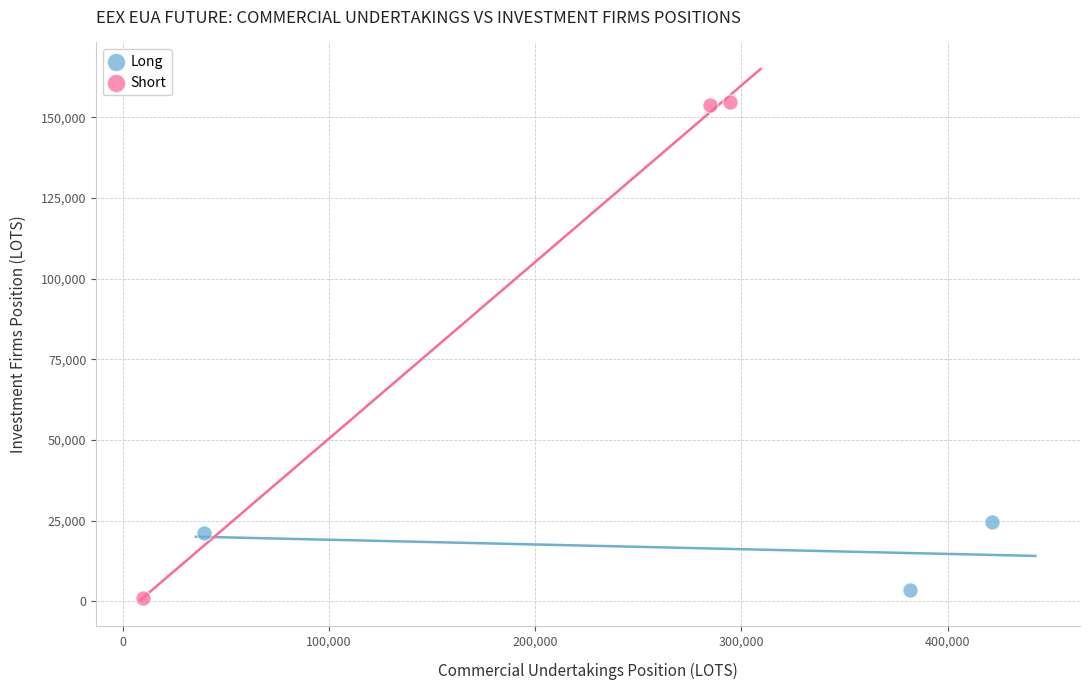

Which series reaches the maximum Y coordinate?

Short